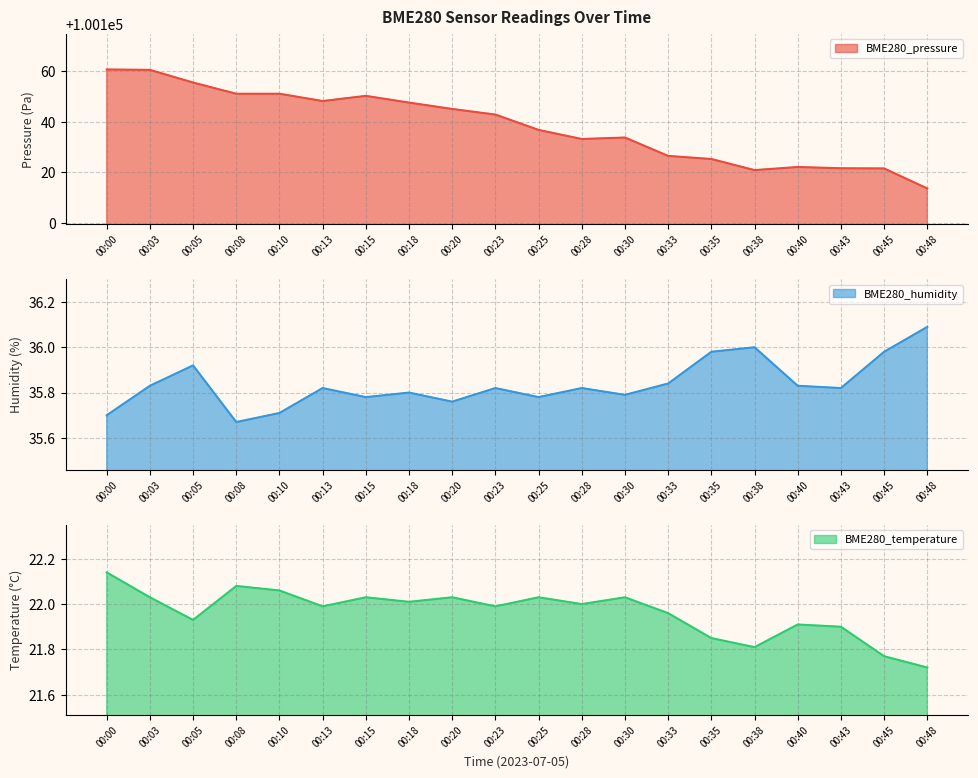

Reading left to right, what are all the values shown in this chart?

BME280_pressure: 00:00=100160.7	00:03=100160.6	00:05=100155.6	00:08=100151.1	00:10=100151.1	00:13=100148.2	00:15=100150.3	00:18=100147.6	00:20=100145.1	00:23=100142.9	00:25=100136.8	00:28=100133.2	00:30=100133.8	00:33=100126.5	00:35=100125.2	00:38=100120.9	00:40=100122.1	00:43=100121.6	00:45=100121.5	00:48=100113.6
BME280_humidity: 00:00=35.7	00:03=35.8	00:05=35.9	00:08=35.7	00:10=35.7	00:13=35.8	00:15=35.8	00:18=35.8	00:20=35.8	00:23=35.8	00:25=35.8	00:28=35.8	00:30=35.8	00:33=35.8	00:35=36.0	00:38=36.0	00:40=35.8	00:43=35.8	00:45=36.0	00:48=36.1
BME280_temperature: 00:00=22.1	00:03=22.0	00:05=21.9	00:08=22.1	00:10=22.1	00:13=22.0	00:15=22.0	00:18=22.0	00:20=22.0	00:23=22.0	00:25=22.0	00:28=22.0	00:30=22.0	00:33=22.0	00:35=21.9	00:38=21.8	00:40=21.9	00:43=21.9	00:45=21.8	00:48=21.7